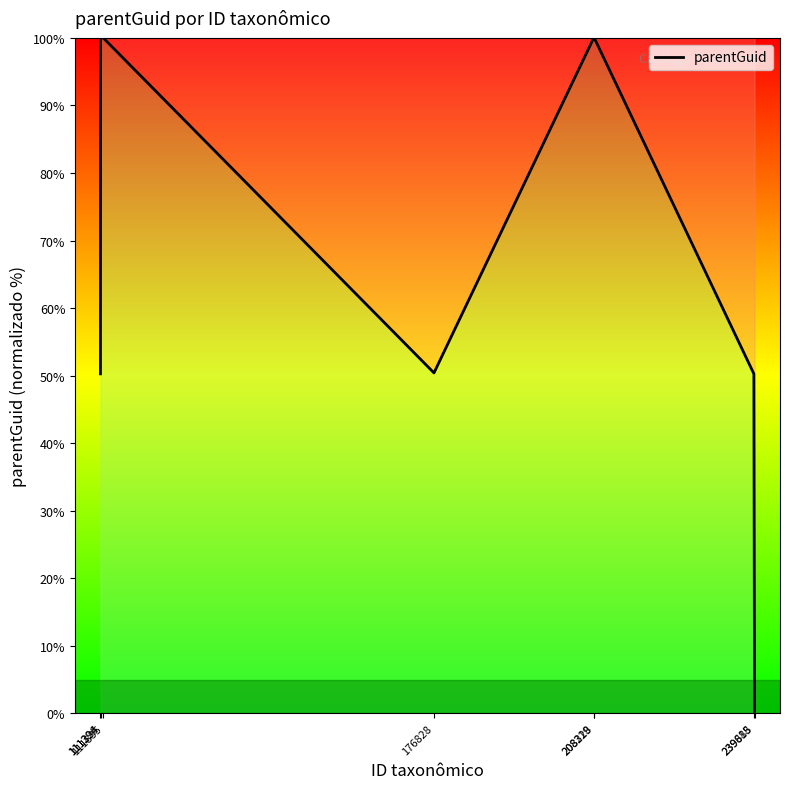

What is the difference between the maximum and second lowest values?

49.7